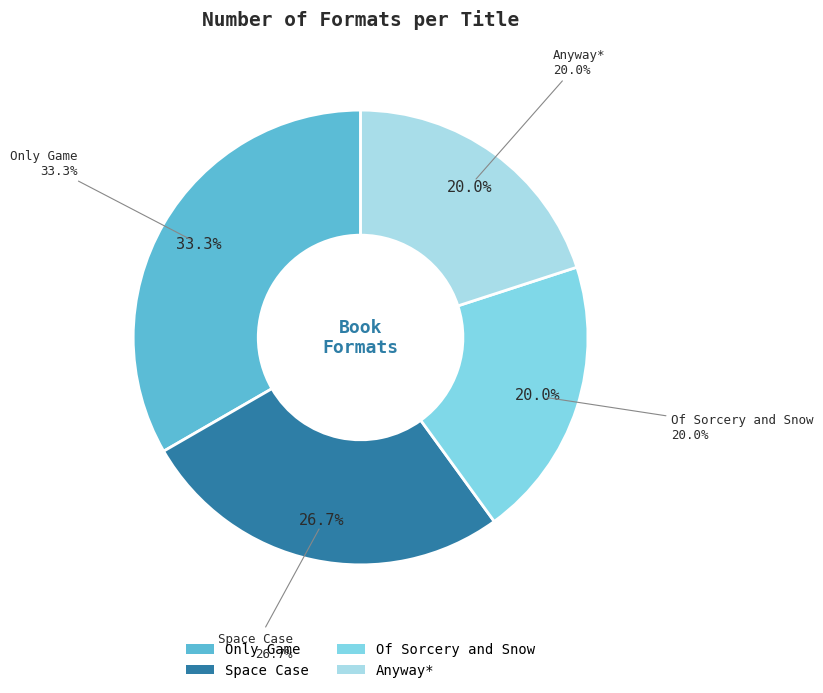

Which has a higher value, Only Game or Of Sorcery and Snow?

Only Game